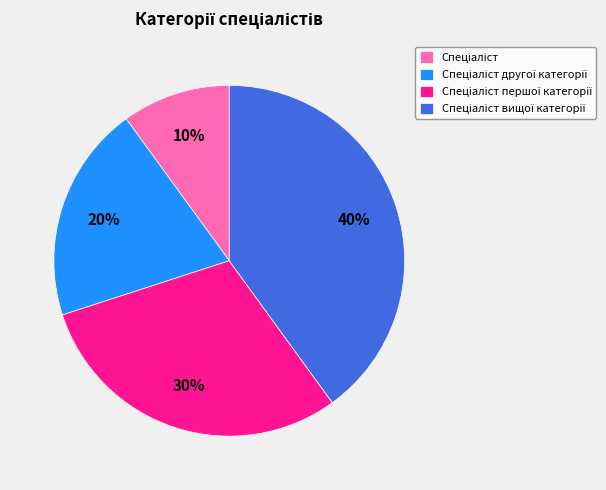

Does any single category account for the majority?

No